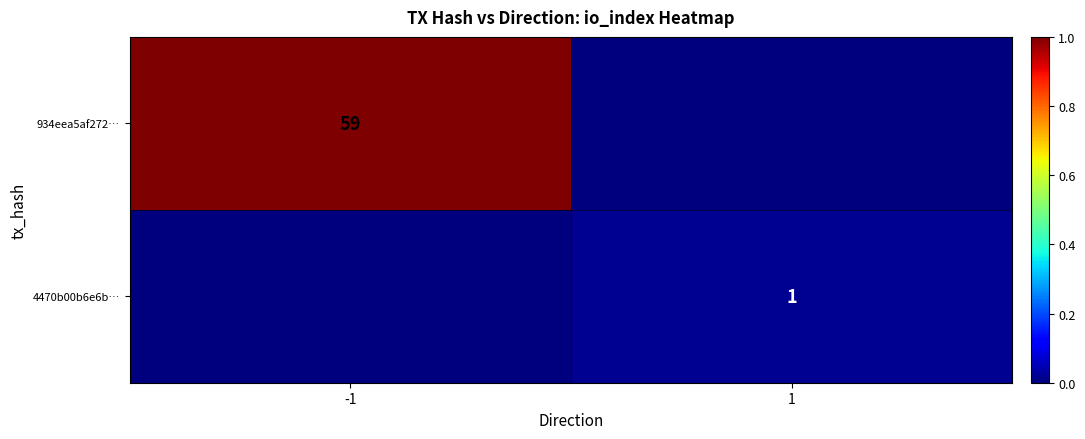

The value of 934eea5af272… at -1 is 59. True or false?

True